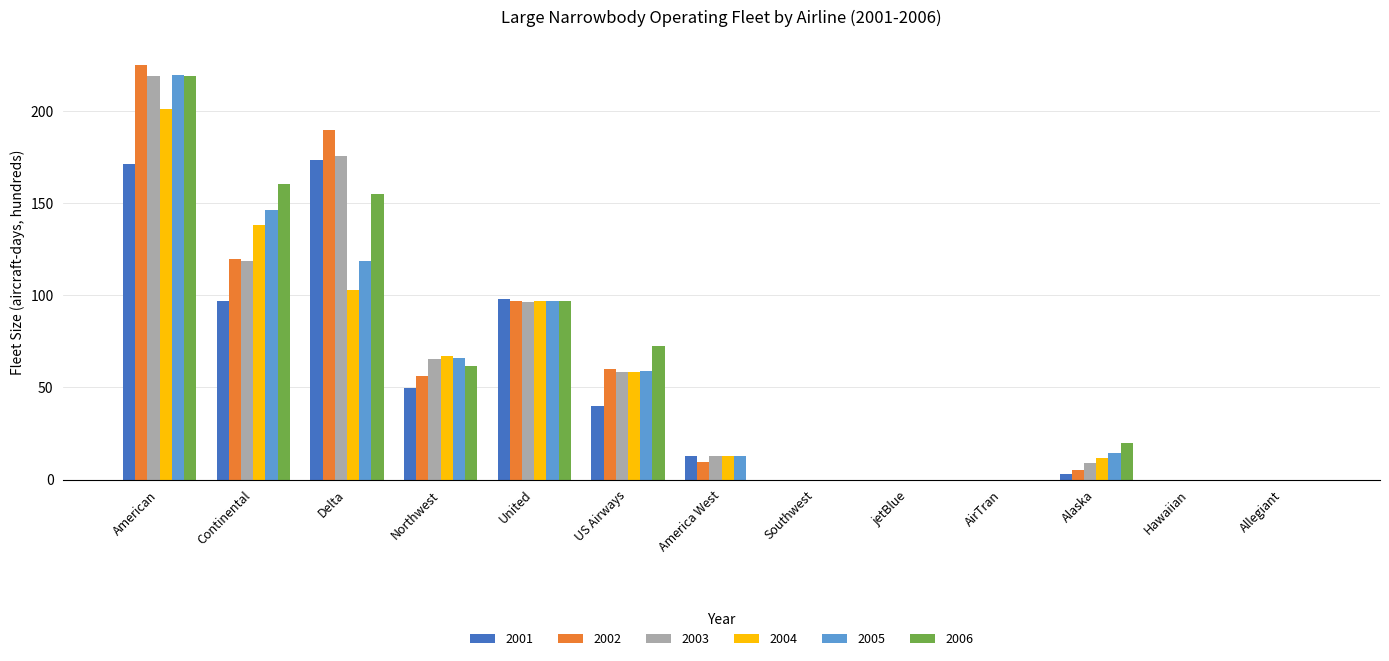

Is it true that 2005 equals 14.2 at Alaska?

True